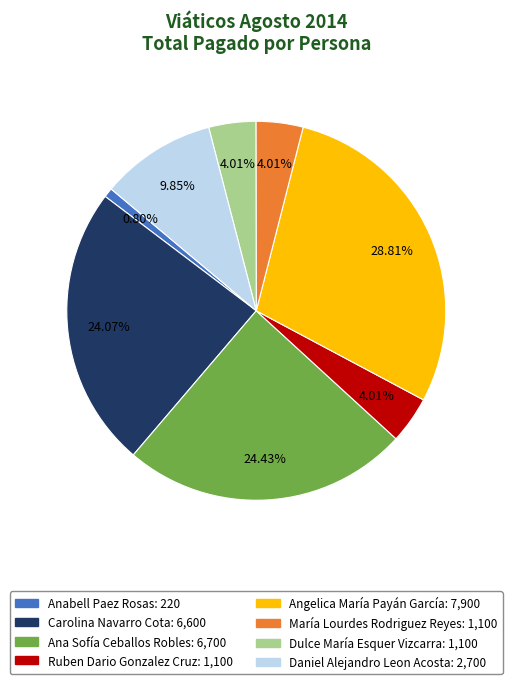

The Anabell Paez Rosas slice represents 11% of the pie. True or false?

False